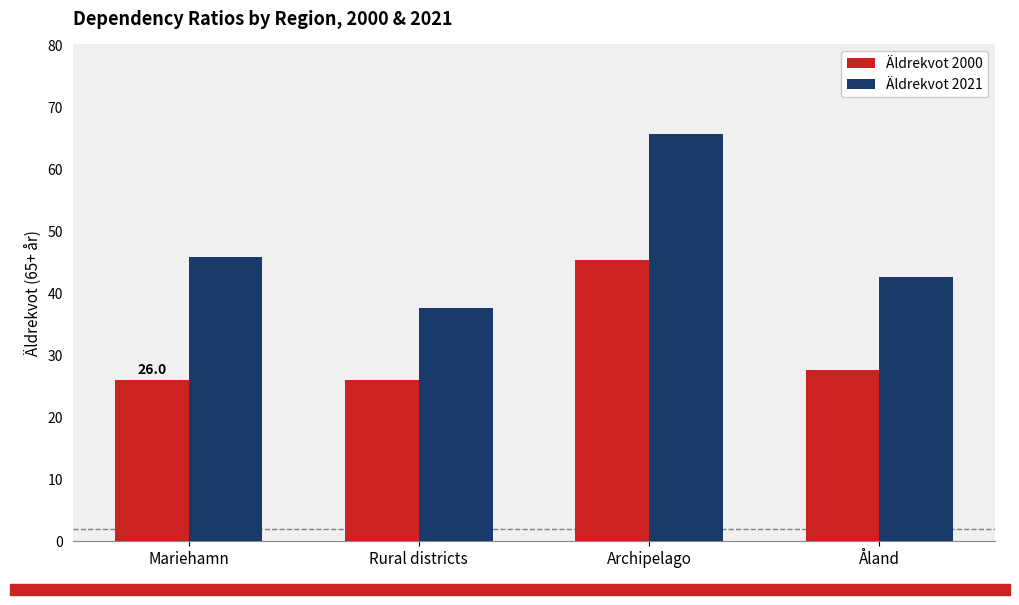

What is the sum of the Äldrekvot 2021 values at Åland and Mariehamn?

88.5